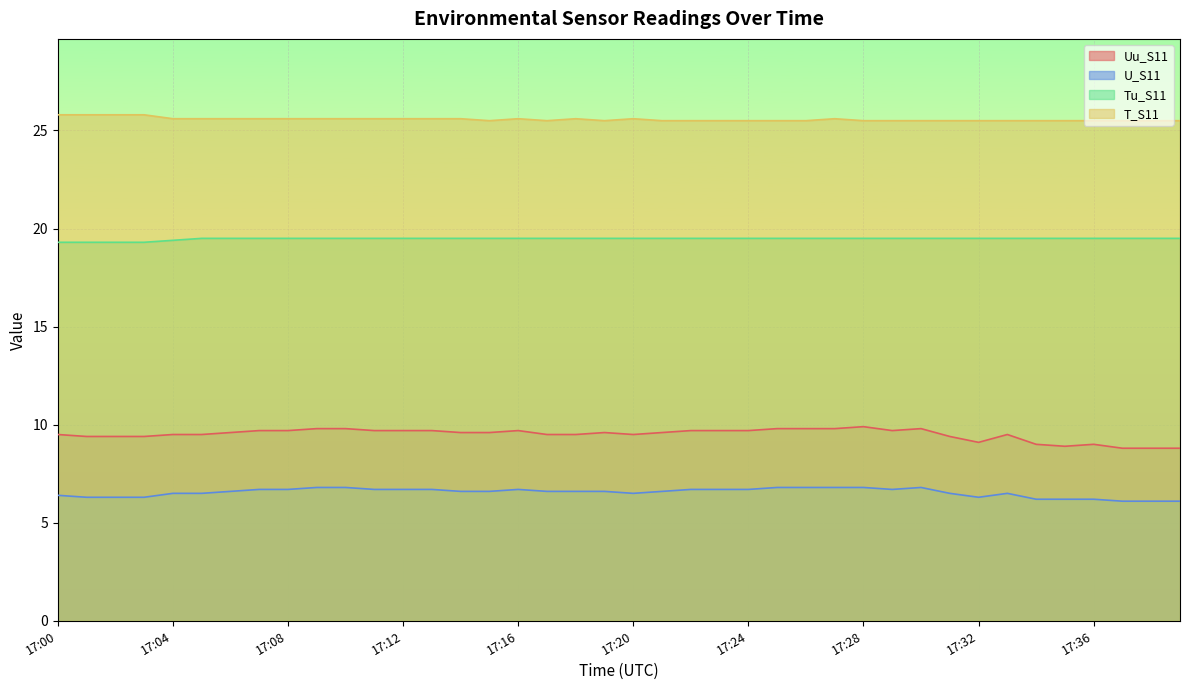

Which series has the largest range (max minus min)?

Uu_S11